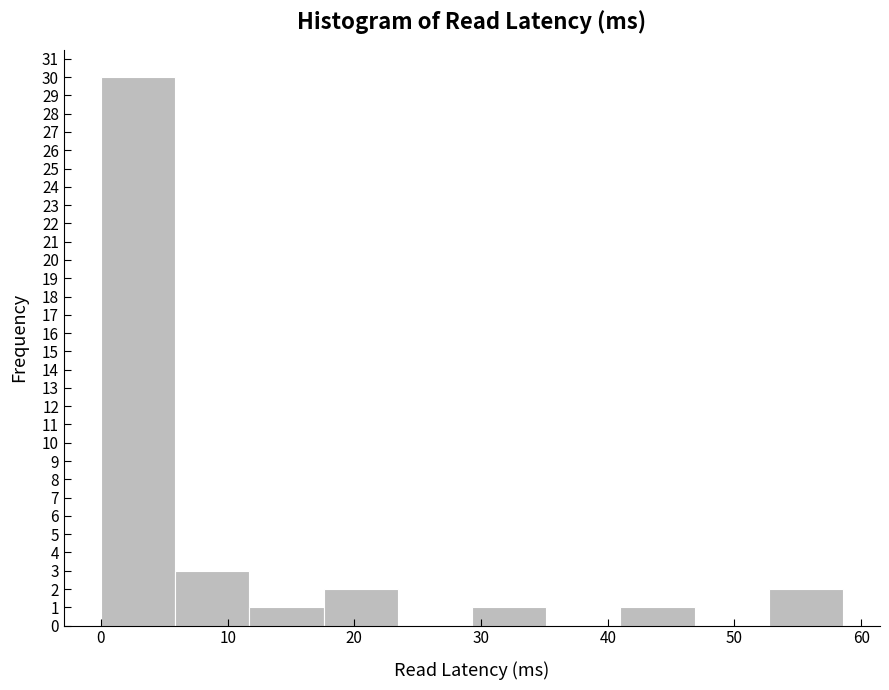

Reading left to right, list every bar in this chart as the range it spans on the x-axis followed by its height. Neither the bar edges nor the heights are printed on the chart, so give them approximately, as read against the axes.

0 to 6: 30
6 to 12: 3
12 to 18: 1
18 to 23: 2
23 to 29: 0
29 to 35: 1
35 to 41: 0
41 to 47: 1
47 to 53: 0
53 to 59: 2